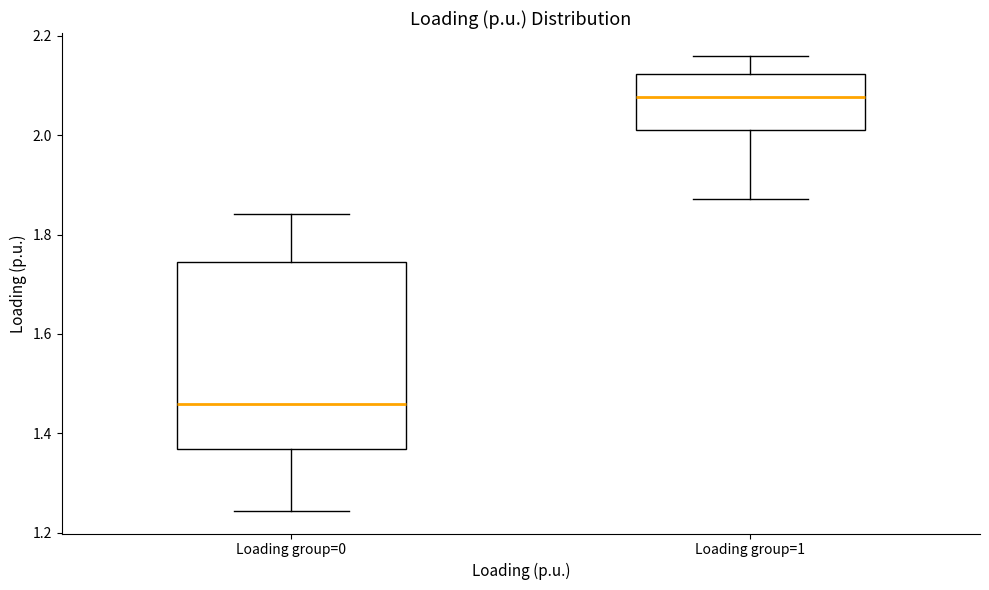

Reading left to right, read every box against the y-axis: the position of its median line, the range the box covers, and the ends of its whiskers. The values are not printed on the chart, so give them approximately, as read against the axis.

Loading group=0: median 1.46, box 1.36 to 1.74, whiskers 1.24 to 1.84
Loading group=1: median 2.08, box 2.02 to 2.12, whiskers 1.88 to 2.16